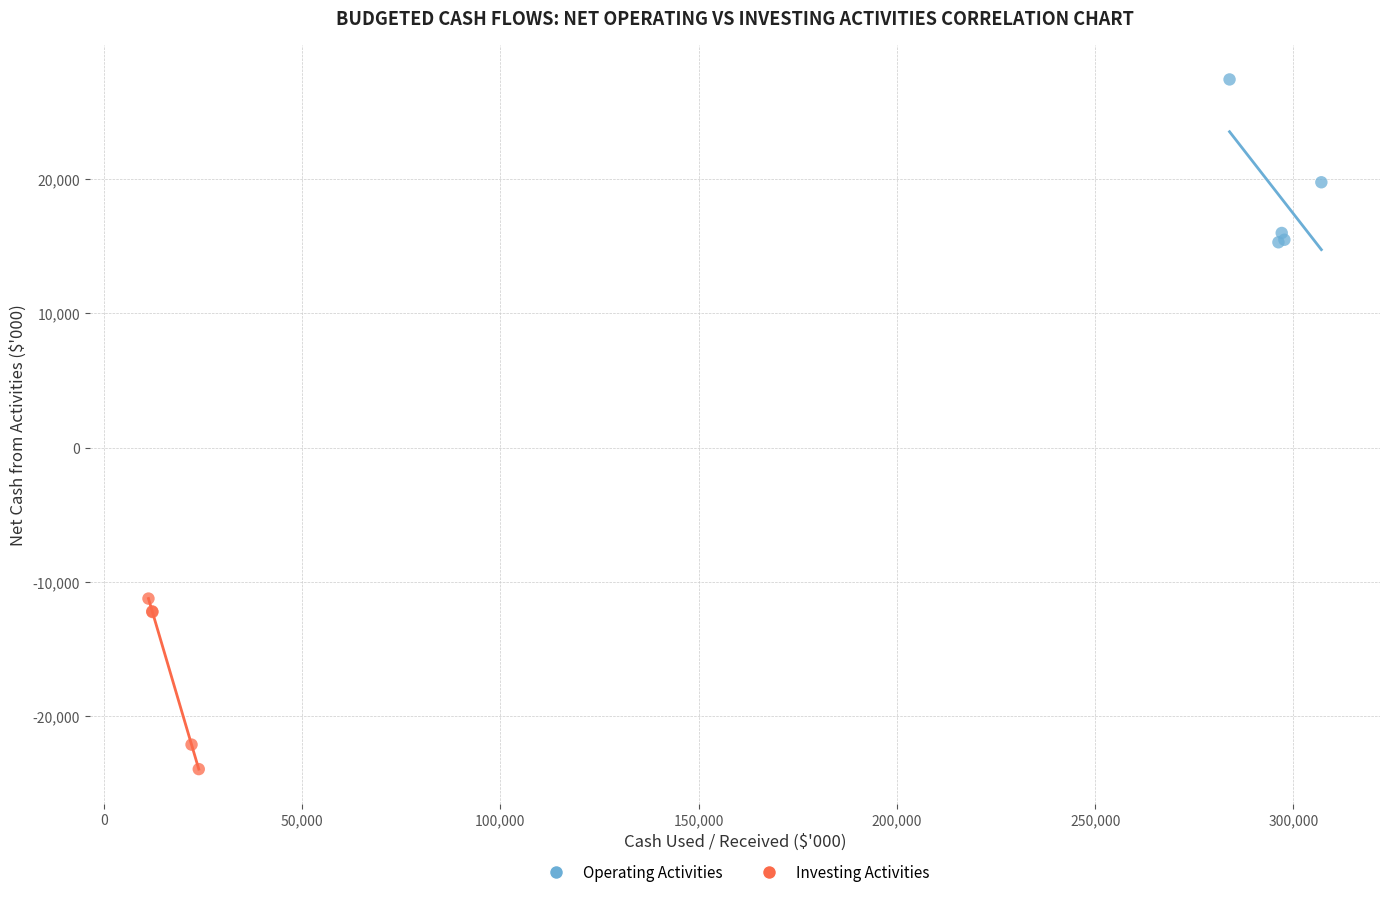

What are all the series names shown in the legend?

Operating Activities, Investing Activities